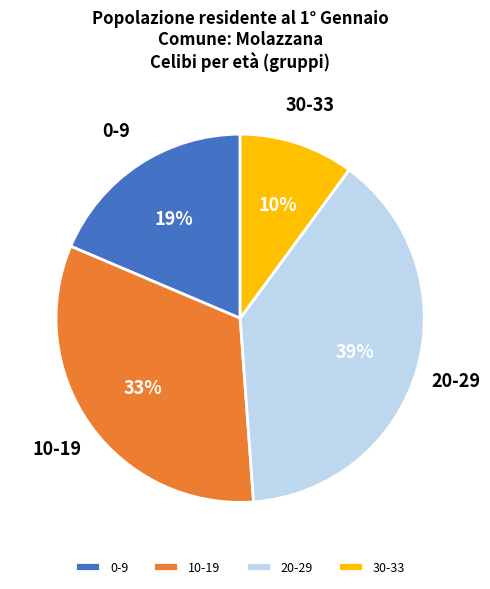

To the nearest percent, what is the difference between the largest and smallest slice percentages?

29%